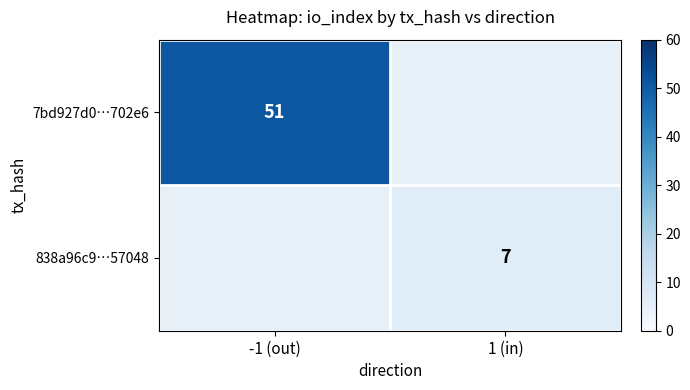

True or false: 7bd927d0…702e6 has a value of 51 at -1 (out).

True